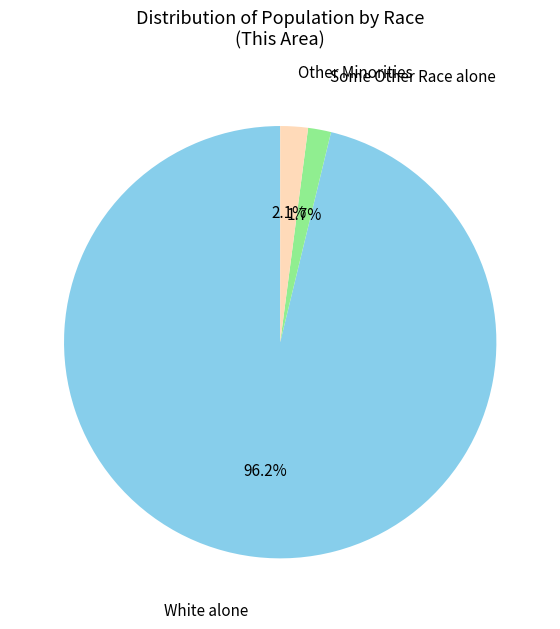

Is there a majority slice in this chart?

Yes